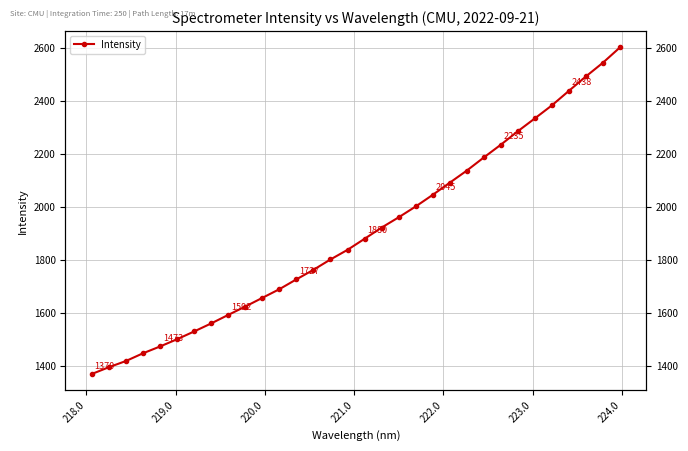

Does the chart display data point markers on the line(s)?

Yes